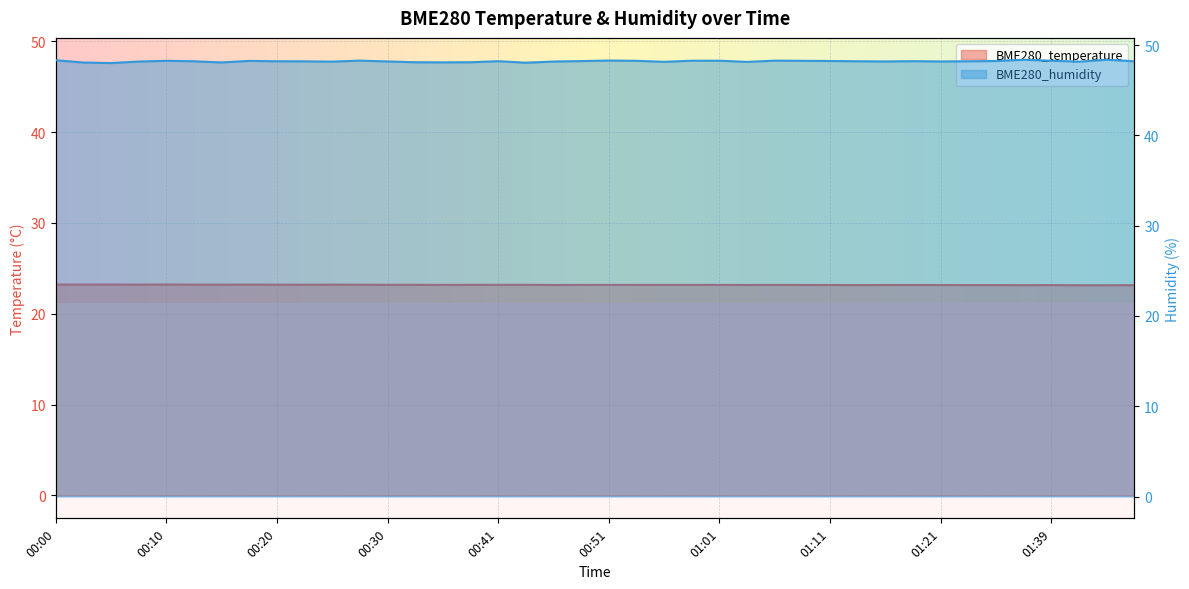

Rank the series at 01:39 from highest to lowest value.

BME280_humidity, BME280_temperature